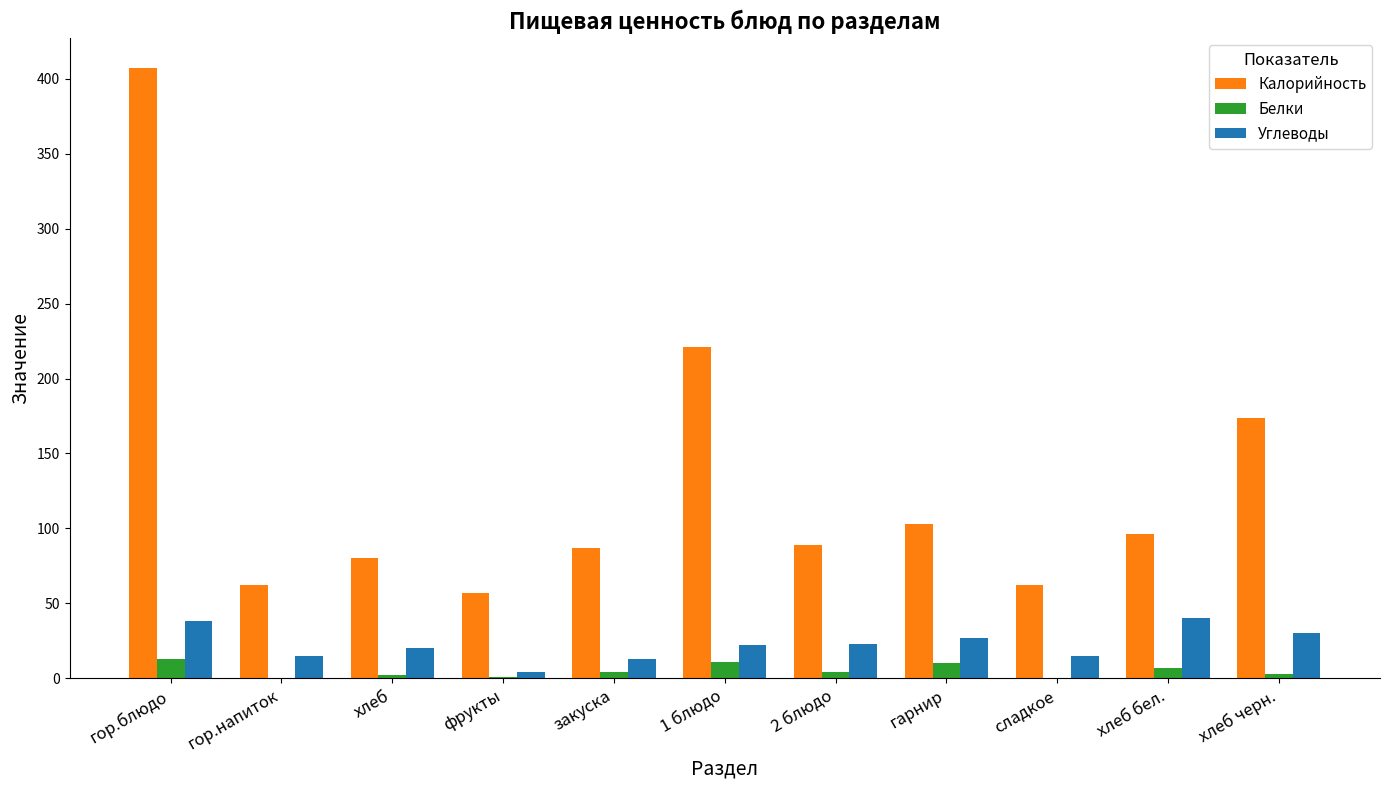

Which series has the largest range (max minus min)?

Калорийность